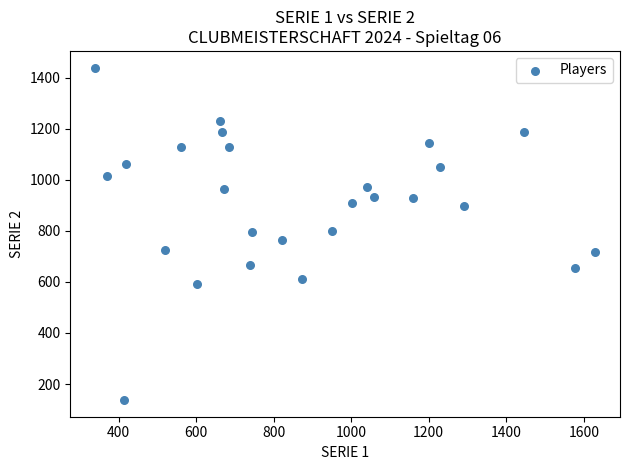

What is the range of X values (max minus min)?

1289